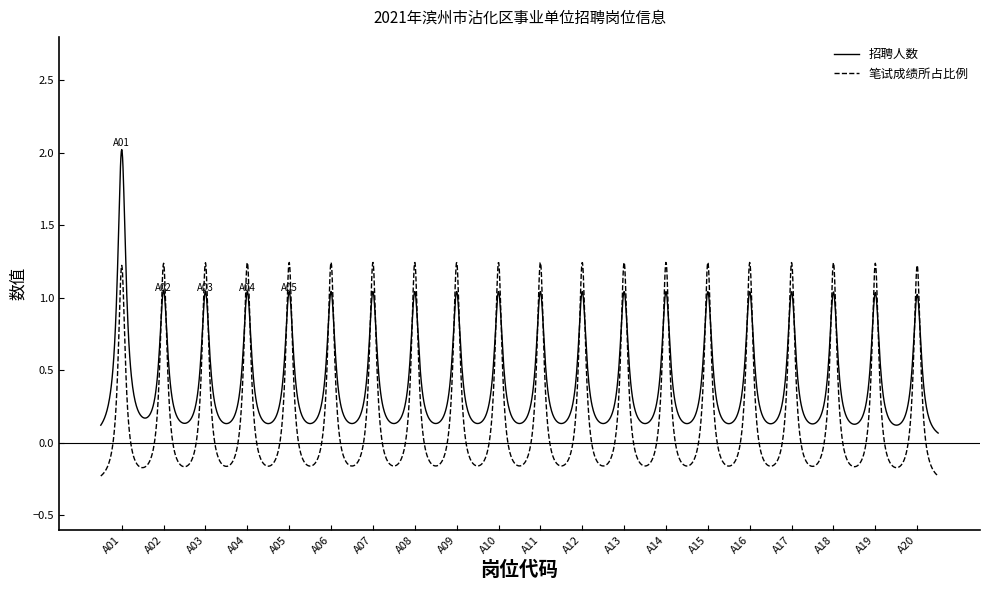

List the series in order of their overall mean, lowest first.

笔试成绩所占比例, 招聘人数